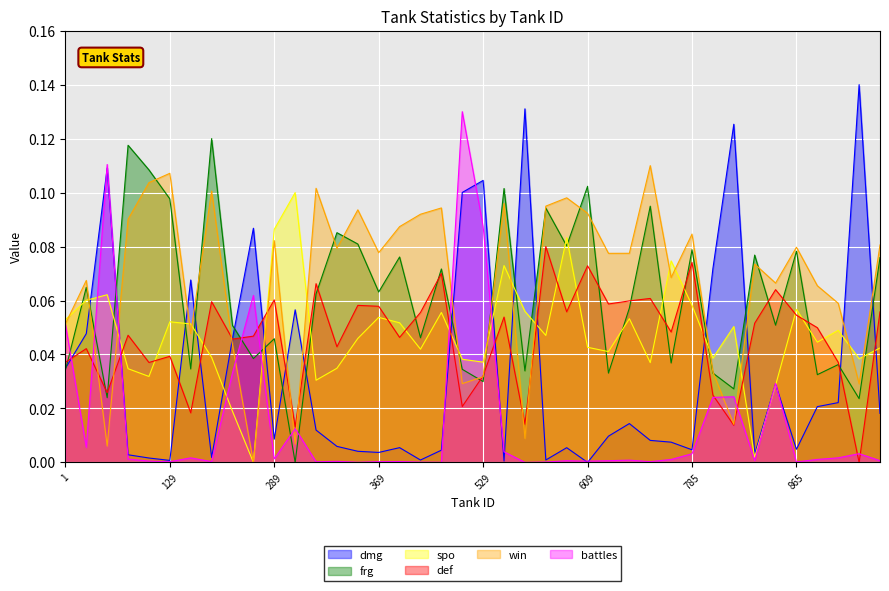

Which series has the largest total across all categories?

win